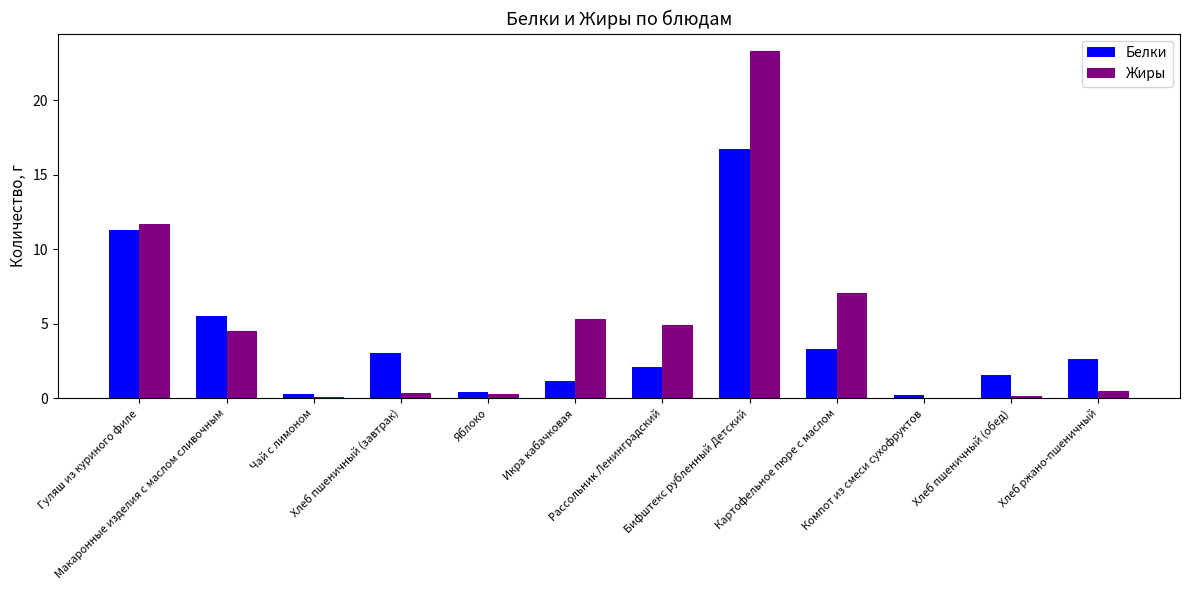

Is it true that Жиры equals 5.3 at Икра кабачковая?

True